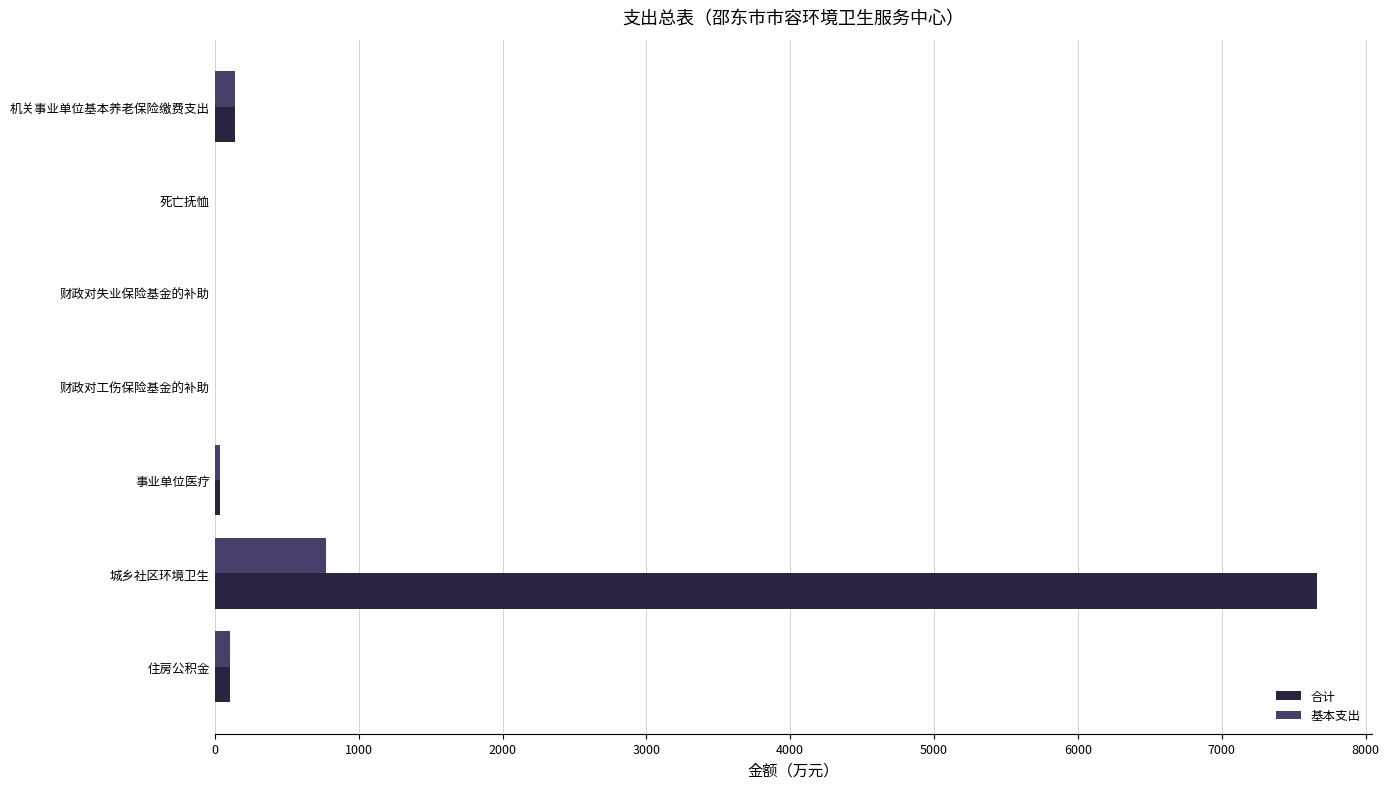

What is the sum of all 基本支出 values?

1064.3